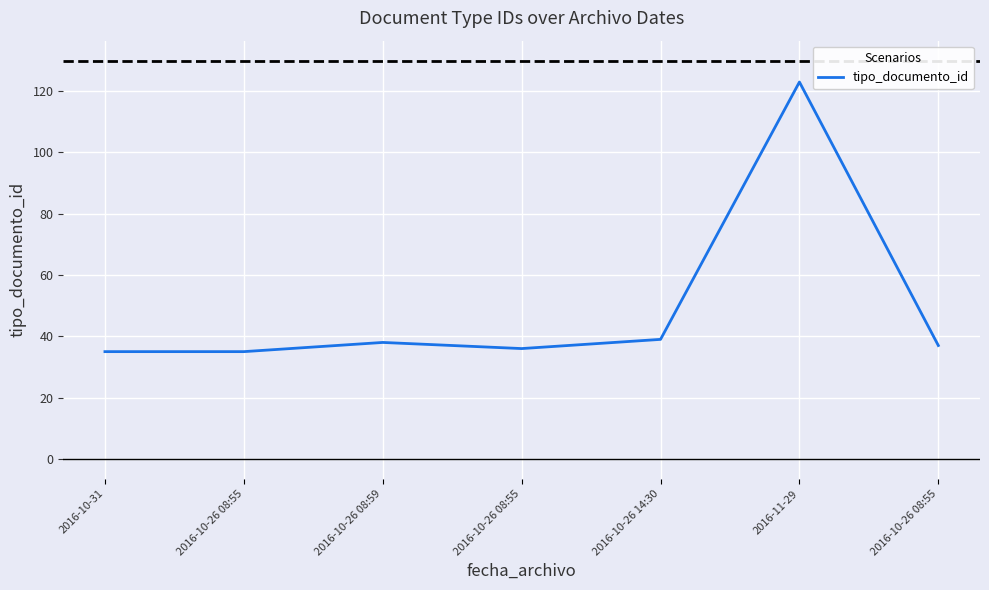

How many lines are shown in the chart?

1